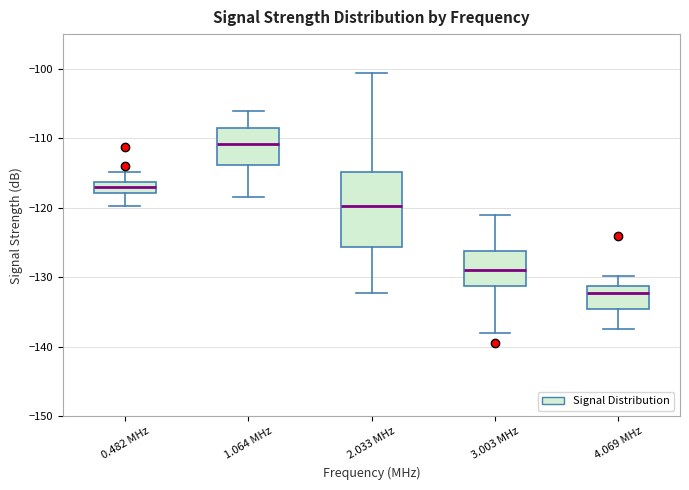

Where does the median line of the box for 1.064 MHz sit on the y-axis? The values are not printed on the chart, so give them approximately, as read against the axis.

-111